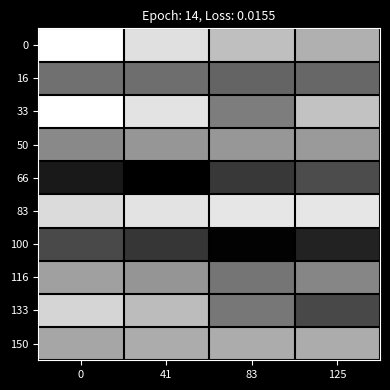

Which series has the largest total across all categories?

83